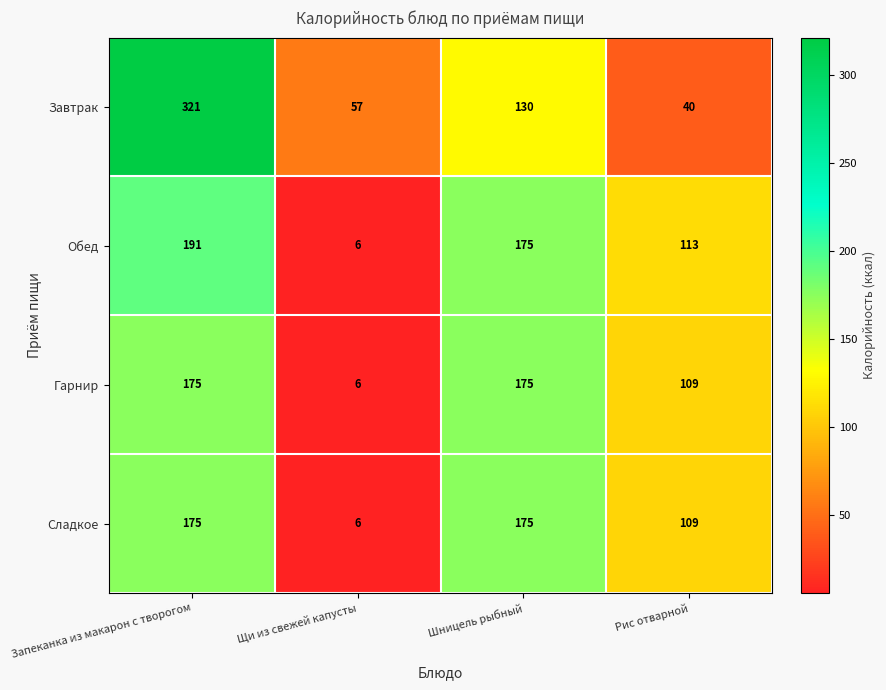

What is the maximum value shown in the chart?

321